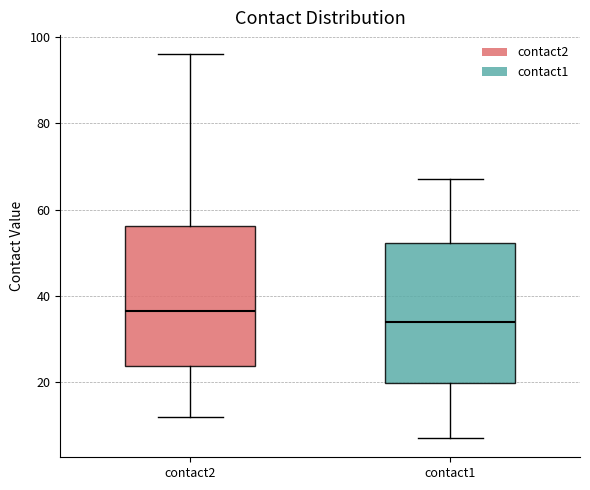

Reading left to right, transcribe this box plot: for each box, give where its median line is, the range the box spans, and where its two whiskers end, as read against the y-axis. The values are not printed on the chart, so give them approximately, as read against the axis.

contact2: median 36, box 24 to 56, whiskers 12 to 96
contact1: median 34, box 20 to 52, whiskers 8 to 68